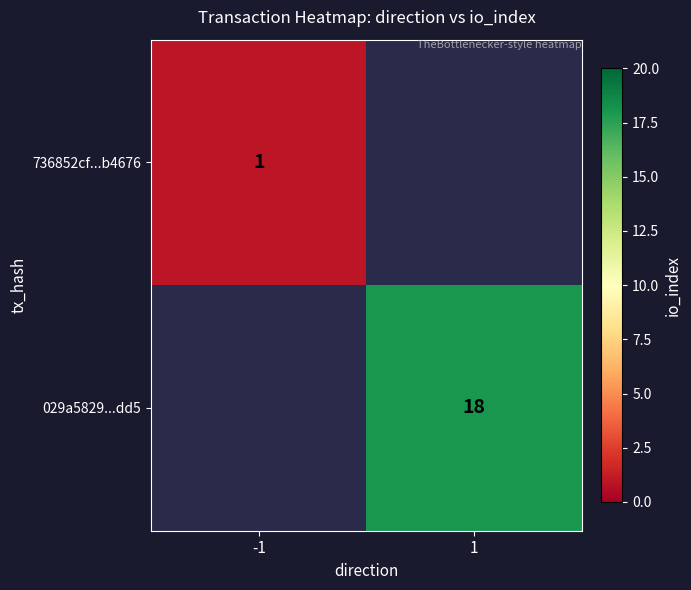

Is the value of 736852cf...b4676 at -1 greater than the value of 029a5829...dd5 at 1?

No